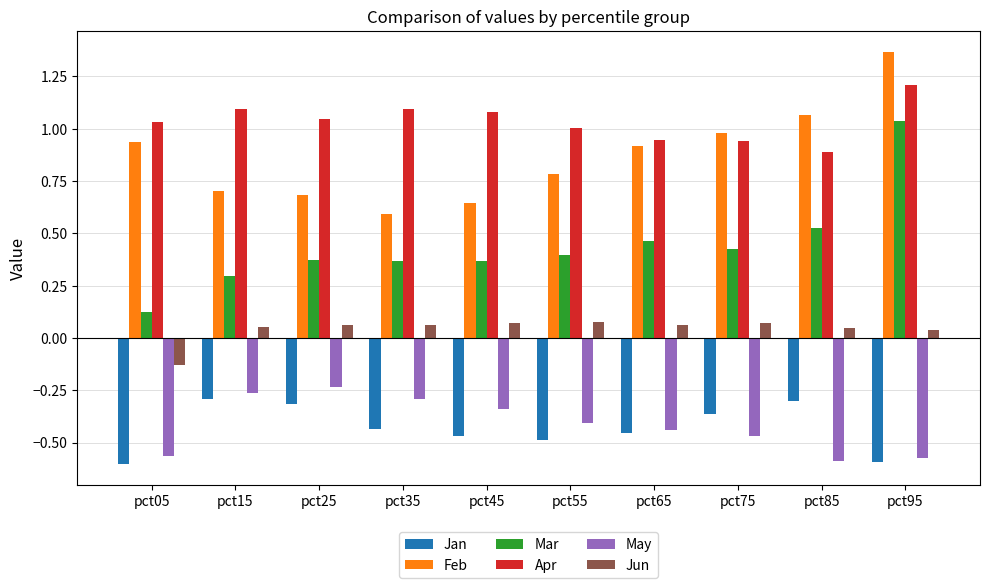

What is the sum of the Feb values at pct65 and pct25?

1.6